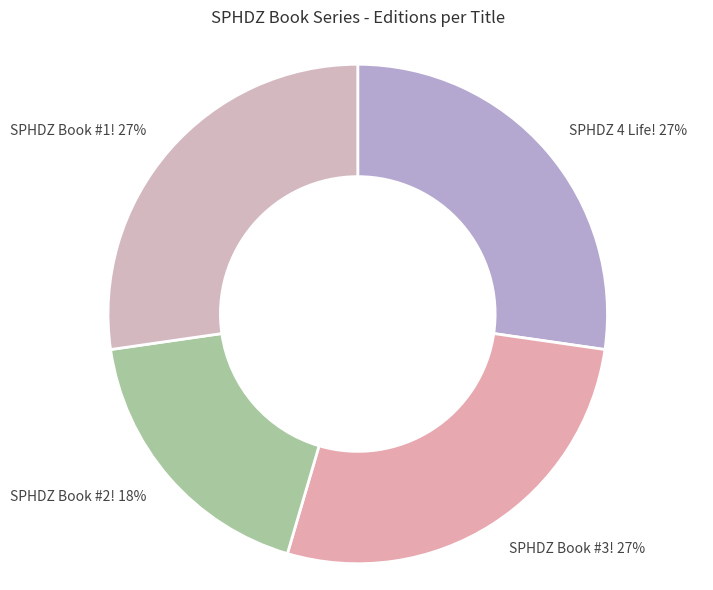

The SPHDZ 4 Life! slice represents 27% of the pie. True or false?

True